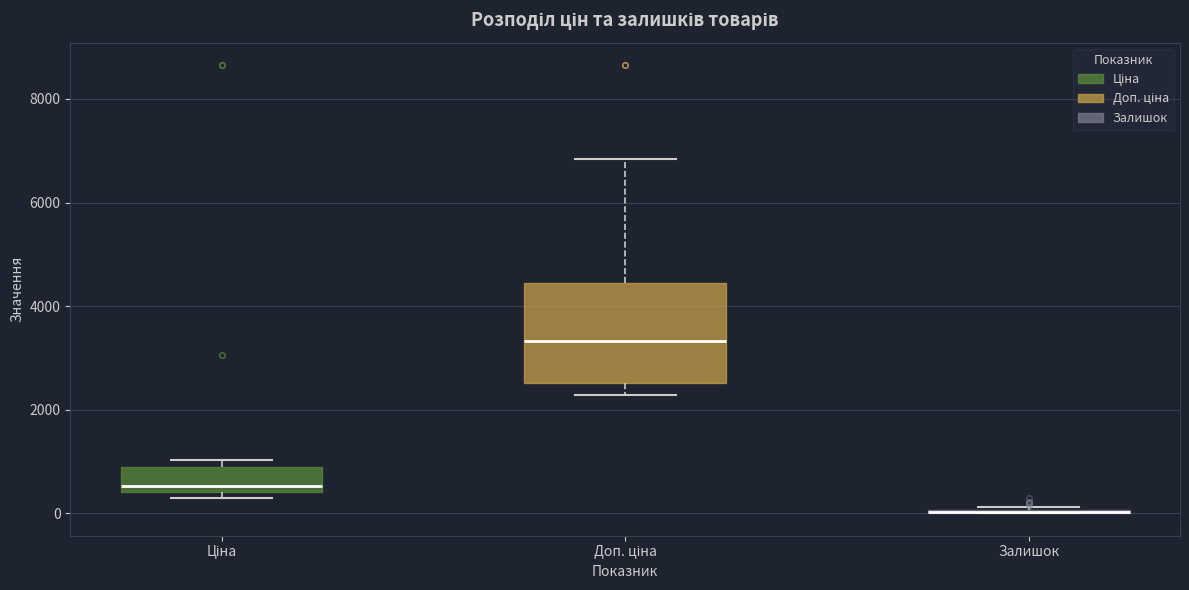

Reading left to right, read every box against the y-axis: the position of its median line, the range the box covers, and the ends of its whiskers. The values are not printed on the chart, so give them approximately, as read against the axis.

Ціна: median 600, box 400 to 800, whiskers 400 (just below the box's lower edge) to 1000
Доп. ціна: median 3400, box 2600 to 4400, whiskers 2200 to 6800
Залишок: box collapsed to a line at 0, whiskers 0 to 200